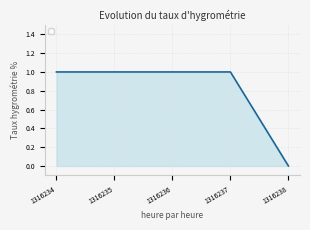

Which has a higher value, 1316236 or 1316238?

1316236